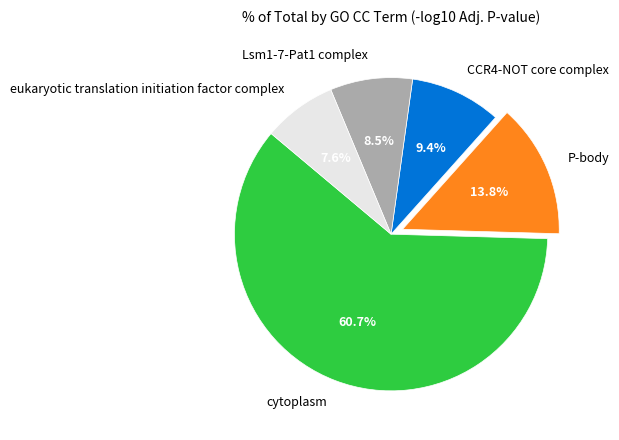

What percentage is the P-body slice, to the nearest percent?

14%